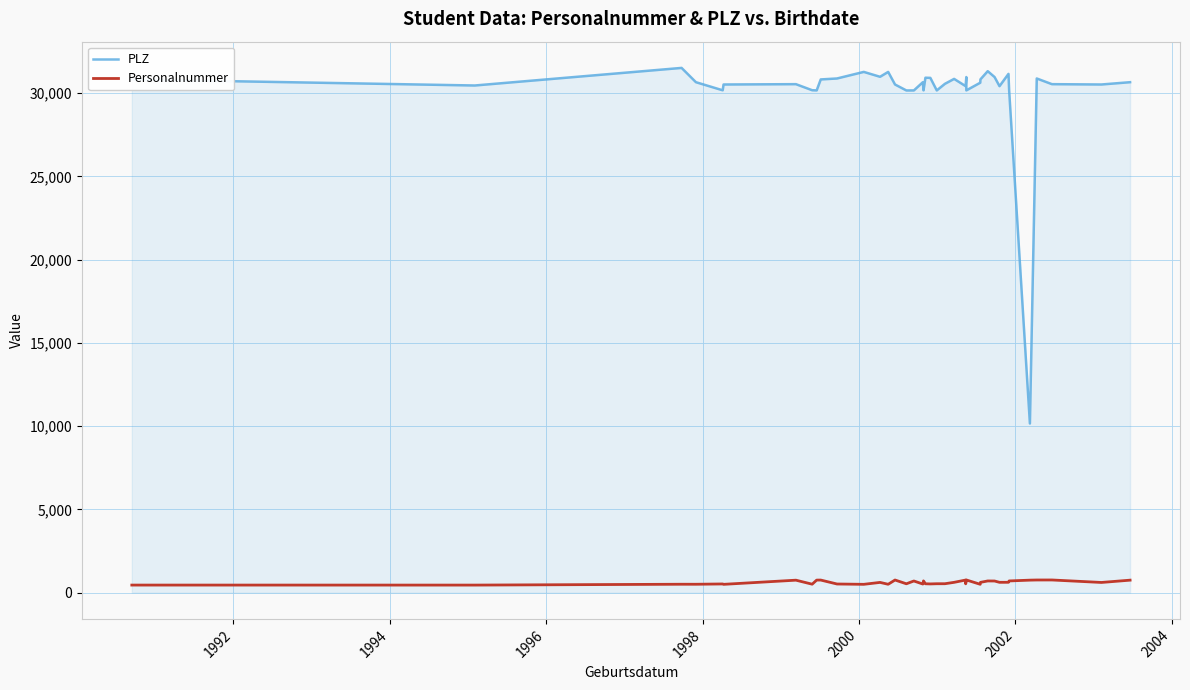

Which series has the largest total across all categories?

PLZ